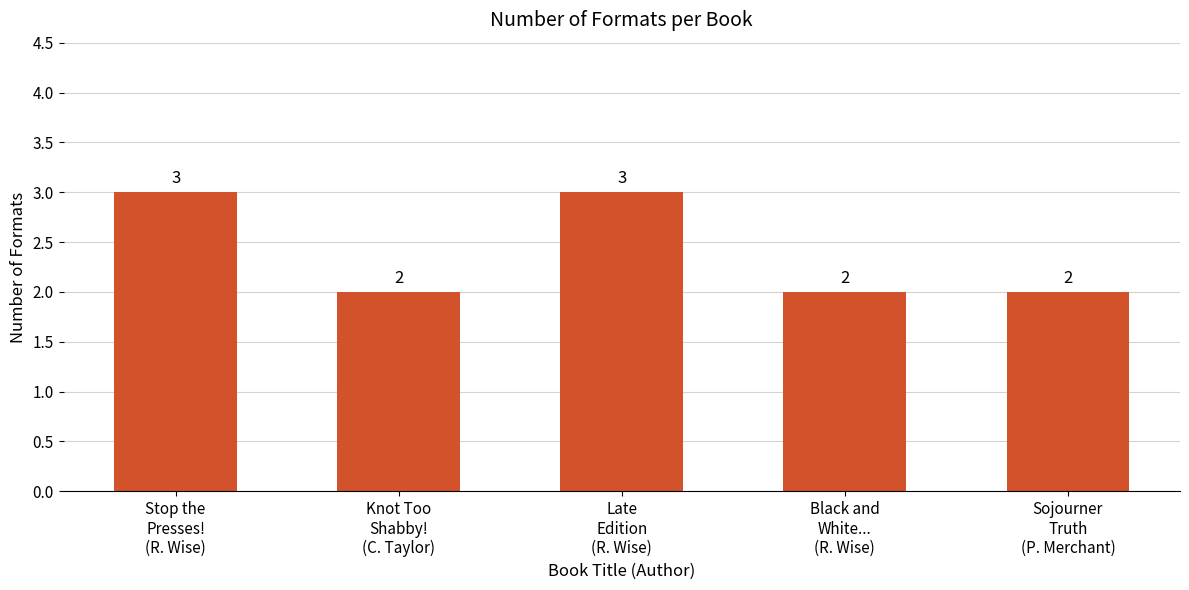

The chart shows a value of 5 at Stop the
Presses!
(R. Wise). True or false?

False